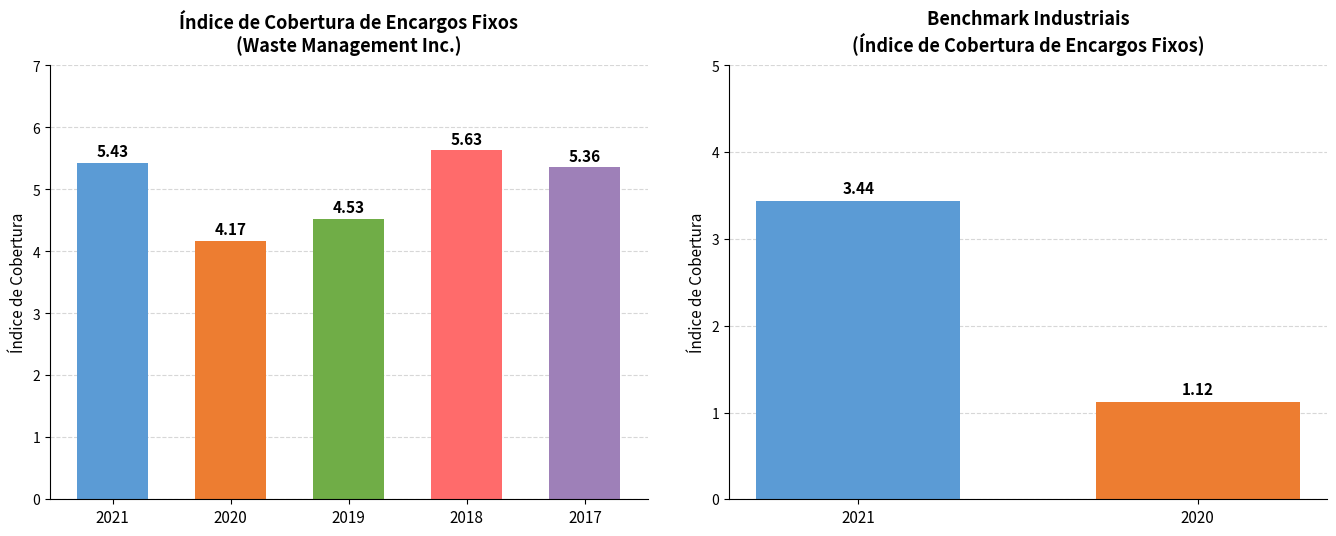

Rank the categories by value from lowest to highest.

2020, 2019, 2017, 2021, 2018